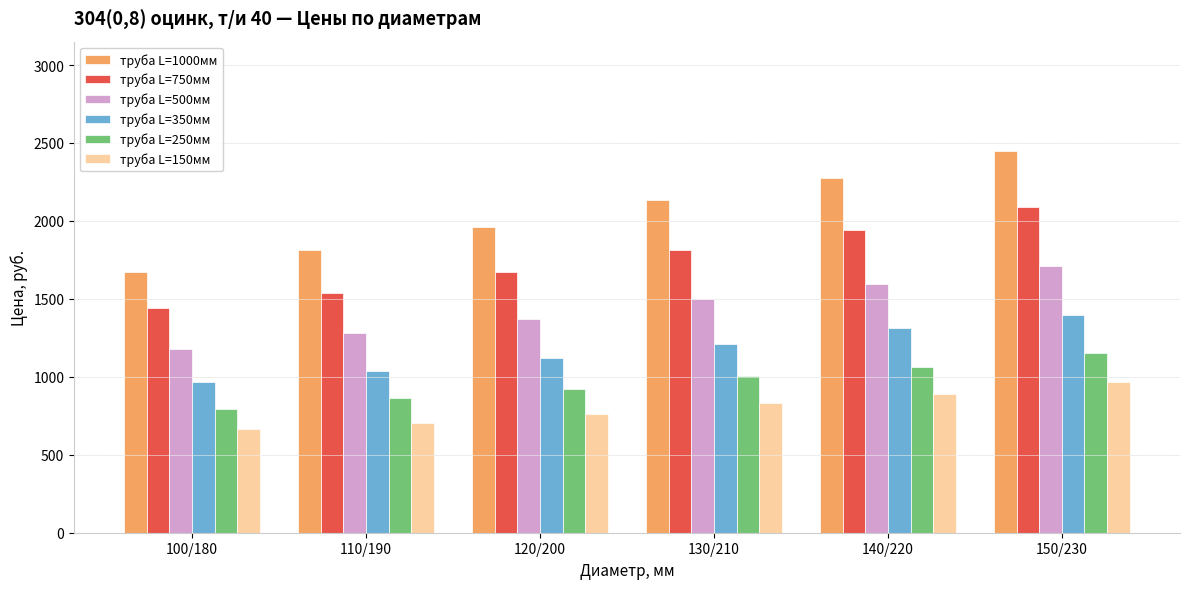

What is the sum of all труба L=500мм values?

8640.0